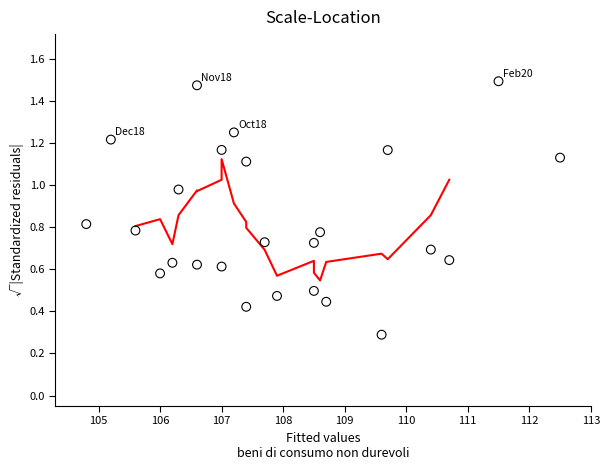

What Y value in the scatter plot is closest to 0?

0.3